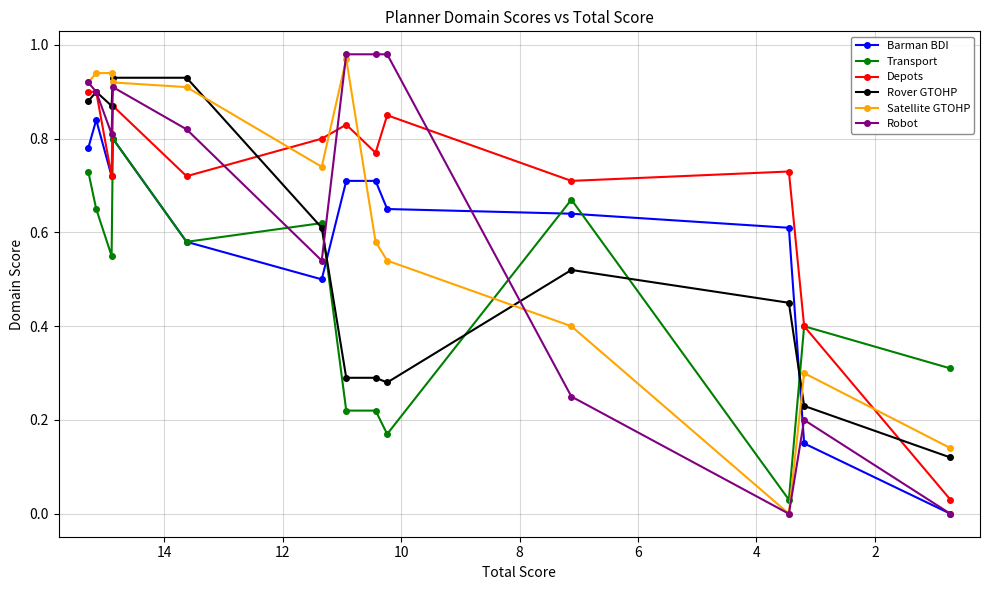

Between 2 and 6, which is larger?

2